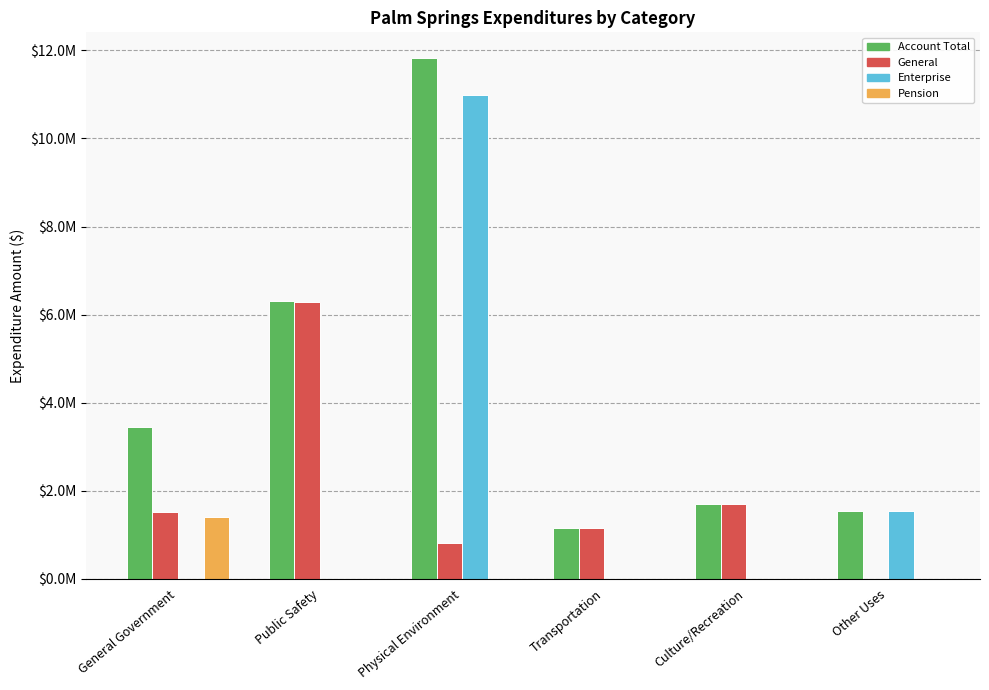

List the series in order of their peak value, highest first.

Account Total, Enterprise, General, Pension